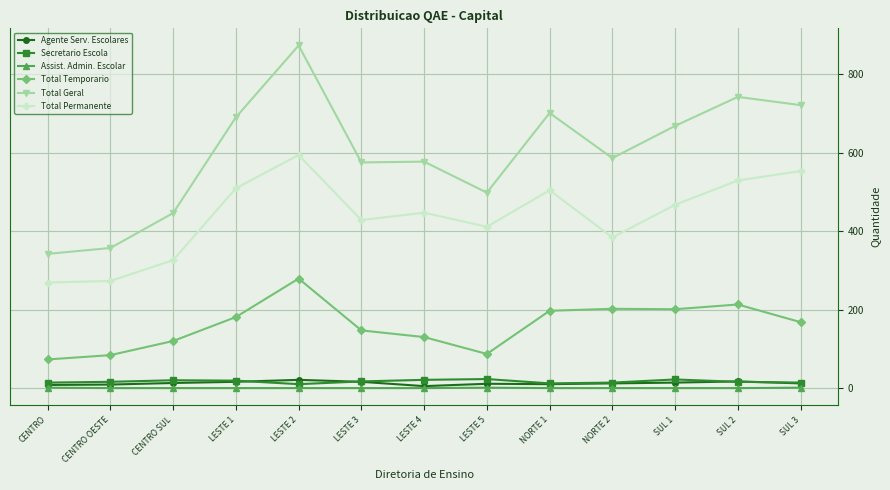

What is the difference between the second highest and minimum values in the Total Temporario series?

140